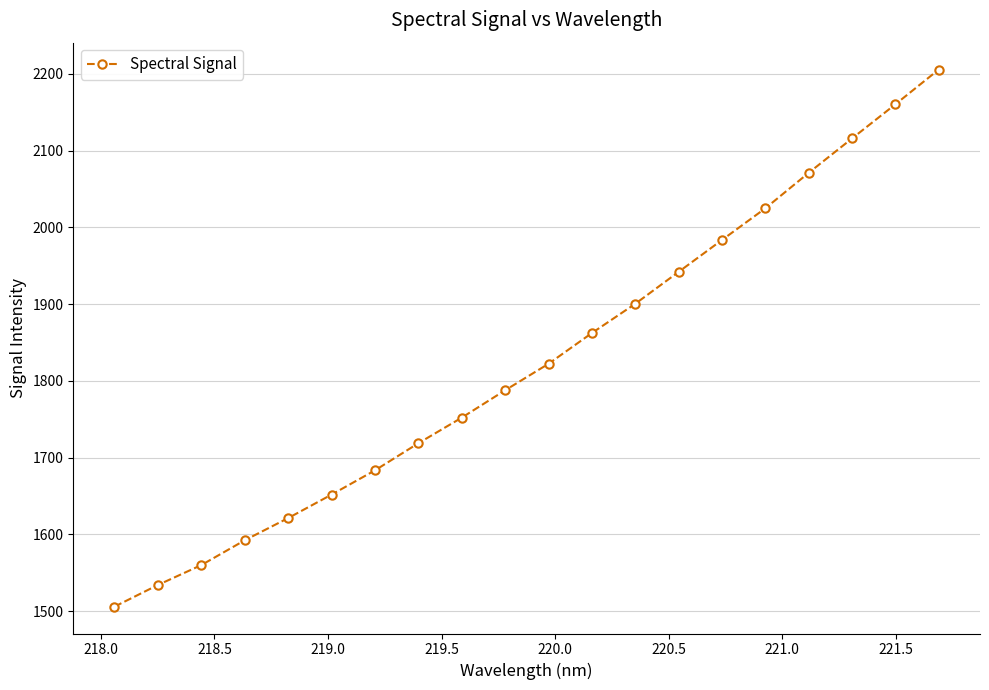

Reading right to left, list all the values displayed in this chart.

2205.6	2160.3	2115.8	2071.1	2024.8	1983.5	1942.0	1900.4	1862.3	1822.2	1787.8	1752.1	1718.8	1683.4	1651.8	1621.3	1592.4	1560.1	1534.2	1505.9